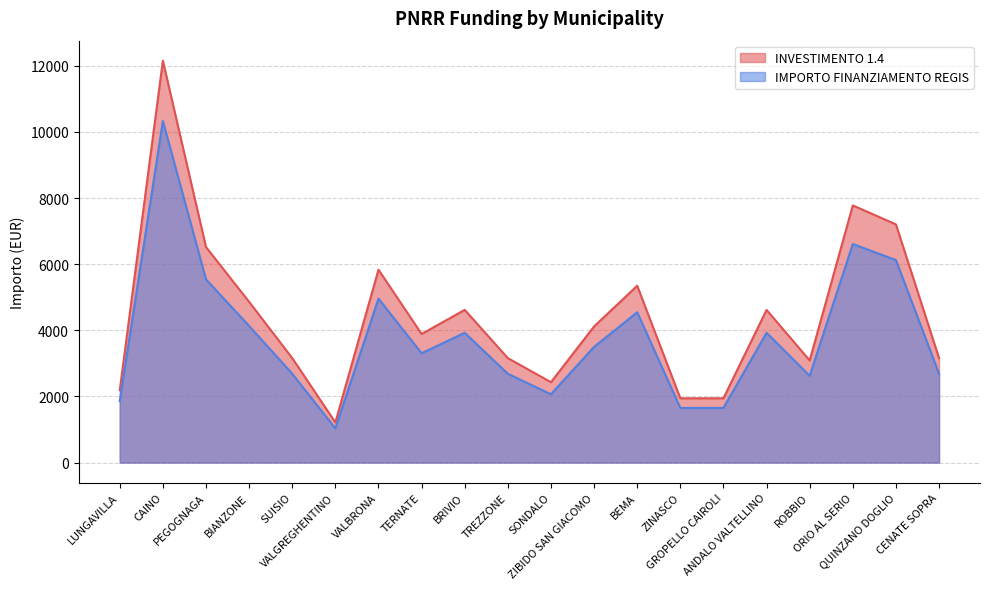

Reading left to right, what are all the values shown in this chart?

INVESTIMENTO 1.4: 2187.0	12150.0	6517.0	4860.0	3159.0	1215.0	5832.0	3888.0	4617.0	3159.0	2430.0	4116.0	5346.0	1944.0	1944.0	4617.0	3087.0	7776.0	7203.0	3159.0
IMPORTO FINANZIAMENTO REGIS: 1859.0	10327.5	5539.4	4131.0	2685.2	1032.8	4957.2	3304.8	3924.4	2685.2	2065.5	3498.6	4544.1	1652.4	1652.4	3924.4	2623.9	6609.6	6122.6	2685.2